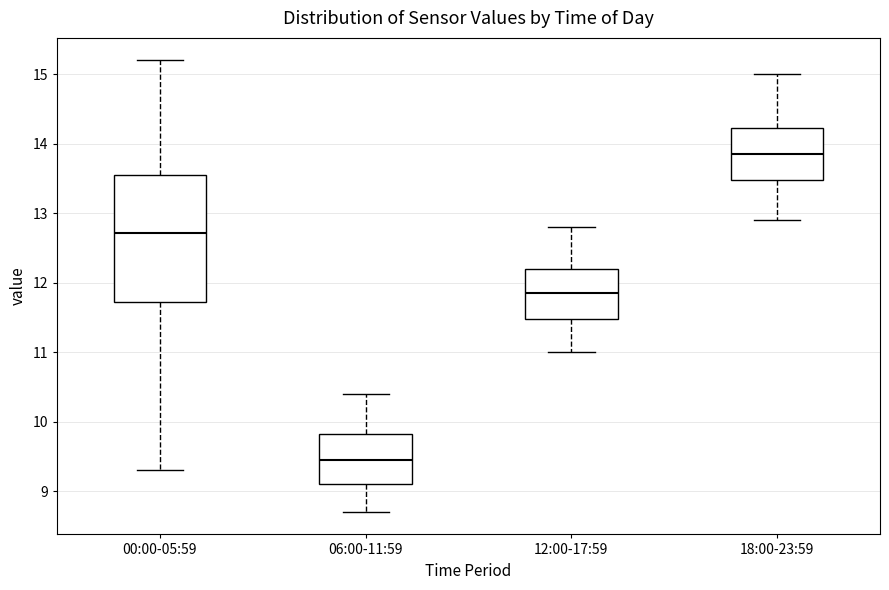

Reading left to right, read every box against the y-axis: the position of its median line, the range the box covers, and the ends of its whiskers. The values are not printed on the chart, so give them approximately, as read against the axis.

00:00-05:59: median 12.7, box 11.7 to 13.6, whiskers 9.3 to 15.2
06:00-11:59: median 9.5, box 9.1 to 9.8, whiskers 8.7 to 10.4
12:00-17:59: median 11.9, box 11.5 to 12.2, whiskers 11.0 to 12.8
18:00-23:59: median 13.9, box 13.5 to 14.2, whiskers 12.9 to 15.0